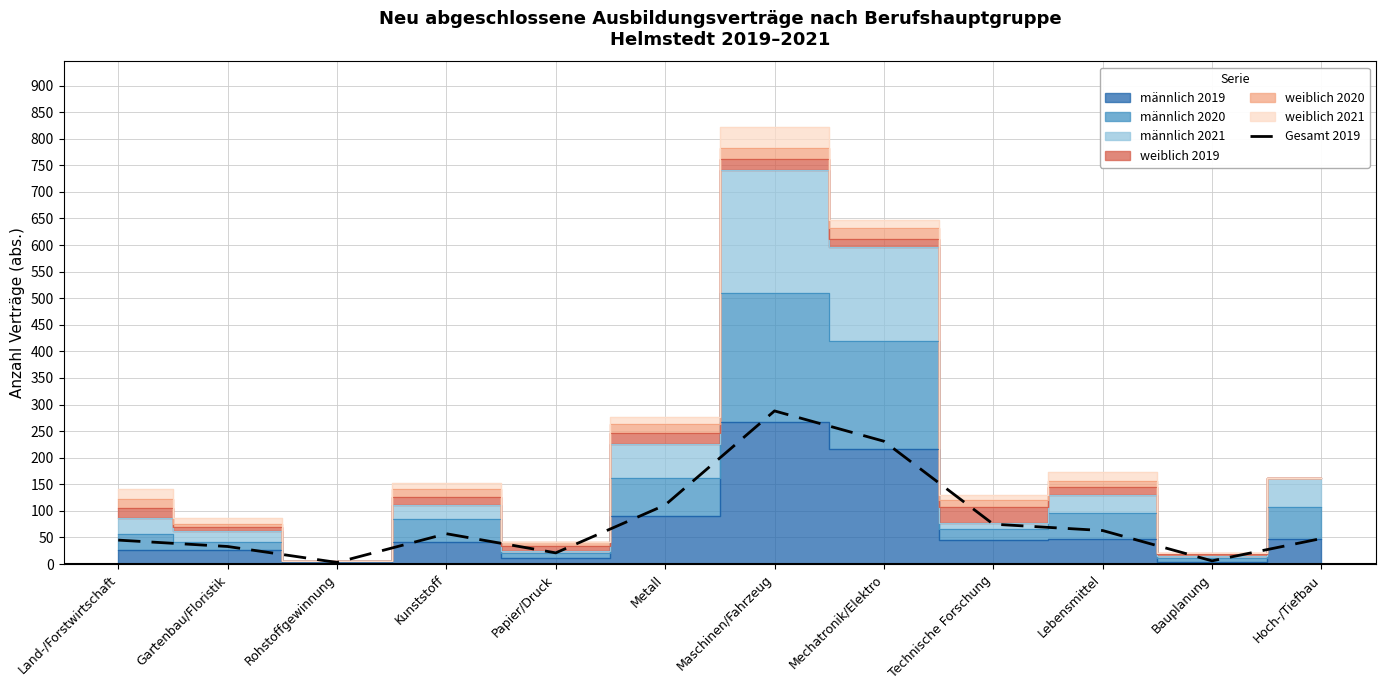

Approximately how many times larger is the value at Technische Forschung compared to Gartenbau/Floristik?

2.3